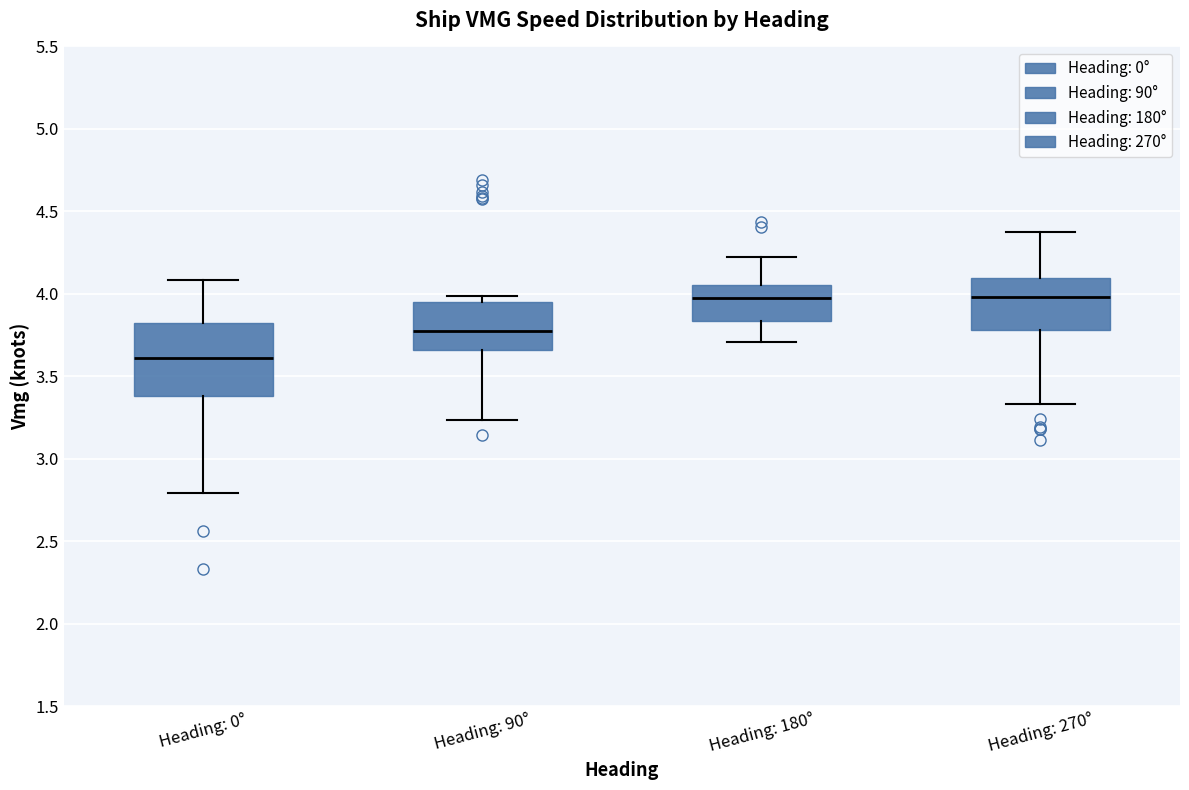

Reading left to right, transcribe this box plot: for each box, give where its median line is, the range the box spans, and where its two whiskers end, as read against the y-axis. The values are not printed on the chart, so give them approximately, as read against the axis.

Heading: 0°: median 3.60, box 3.40 to 3.80, whiskers 2.80 to 4.10
Heading: 90°: median 3.75, box 3.65 to 3.95, whiskers 3.25 to 4.00
Heading: 180°: median 4.00, box 3.85 to 4.05, whiskers 3.70 to 4.20
Heading: 270°: median 4.00, box 3.80 to 4.10, whiskers 3.35 to 4.35